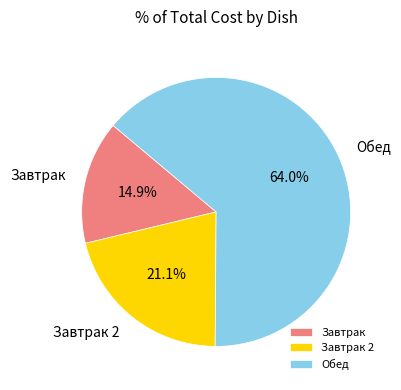

Combined, do Завтрак 2 and Обед account for over 50%?

Yes